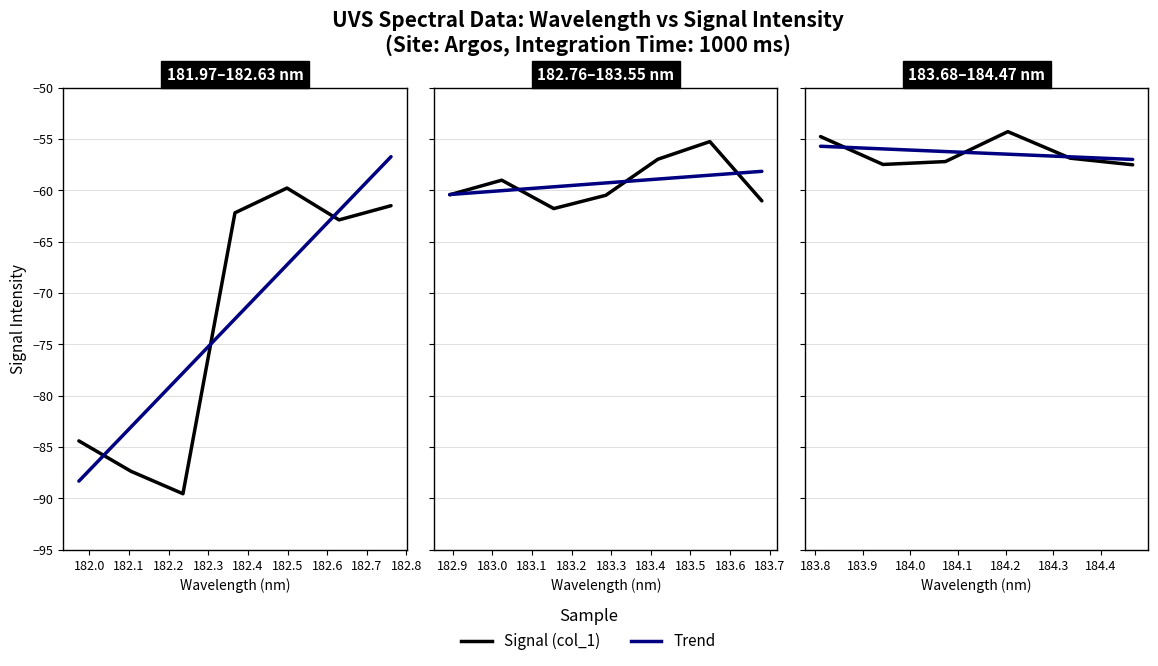

Rank the categories by value from lowest to highest.

2, 1, 0, 5, 3, 9, 6, 13, 10, 7, 4, 8, 19, 15, 16, 11, 18, 12, 14, 17